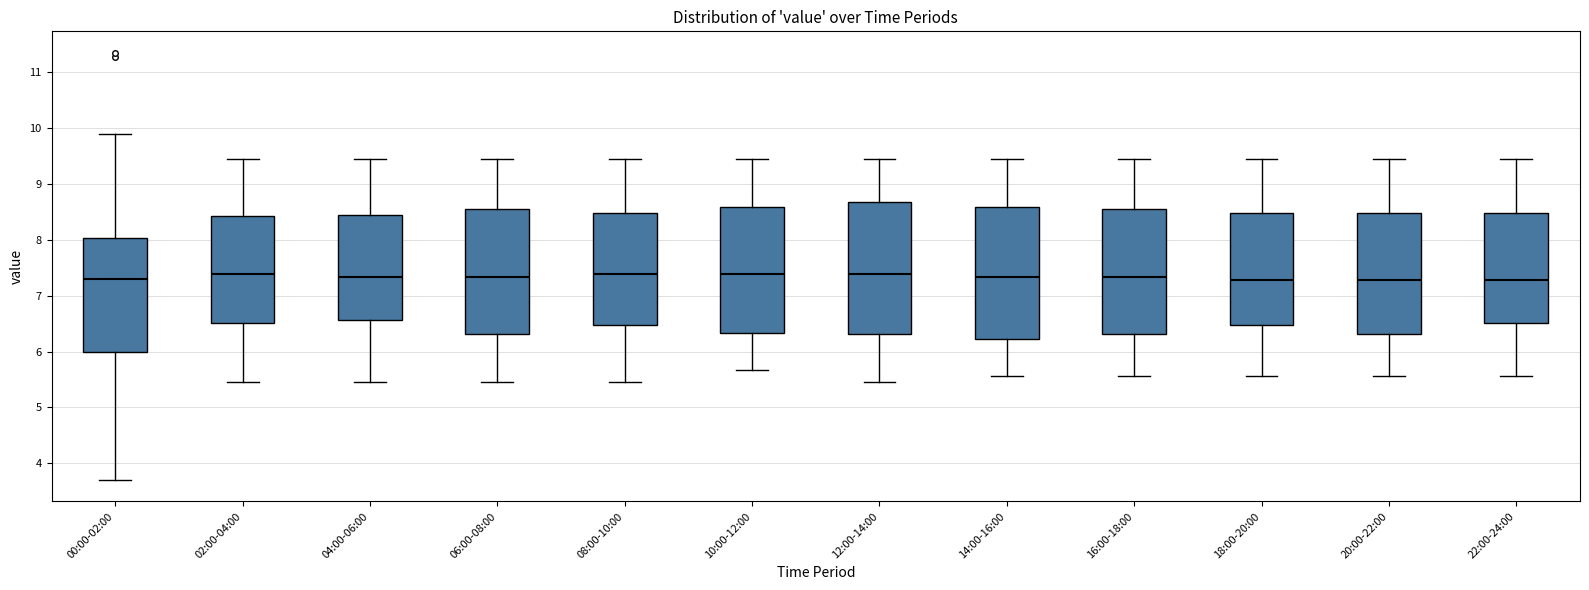

Where does the upper whisker of the box for 12:00-14:00 end on the y-axis? The values are not printed on the chart, so give them approximately, as read against the axis.

9.5